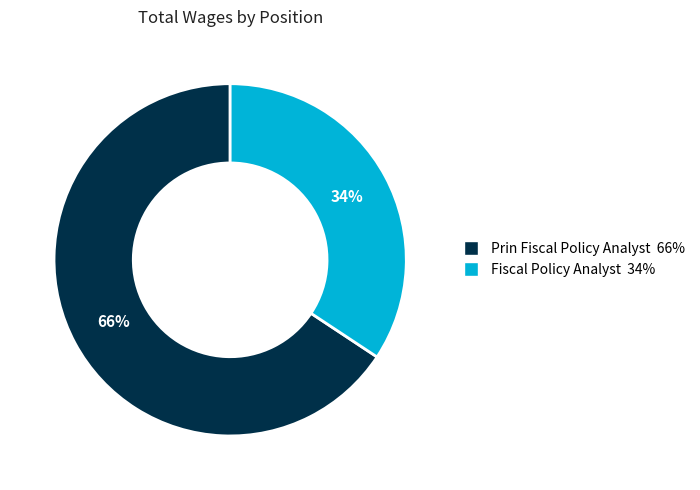

What is the ratio of the value at Fiscal Policy Analyst to the value at Prin Fiscal Policy Analyst?

0.5